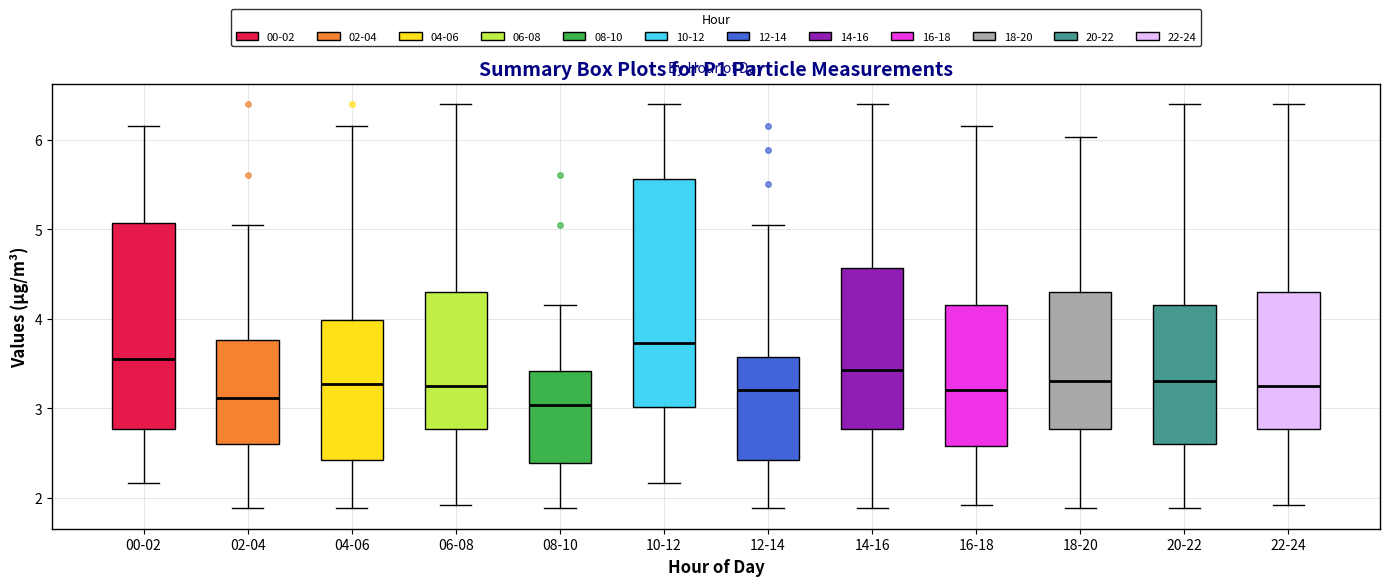

Comparing the boxes themselves (not the whiskers), which one is the tallest?

10-12